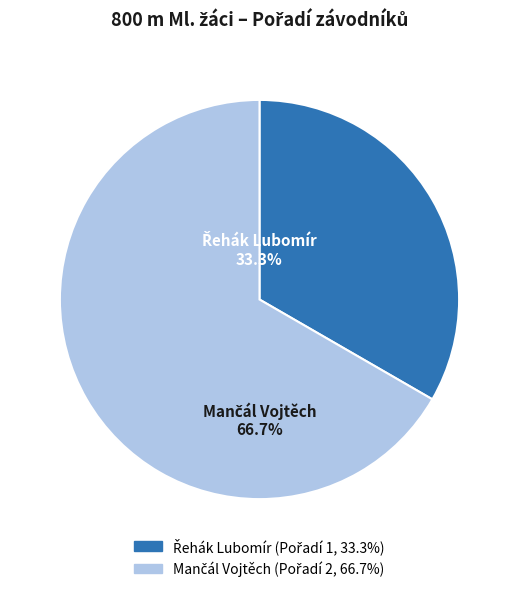

Is there a majority slice in this chart?

Yes